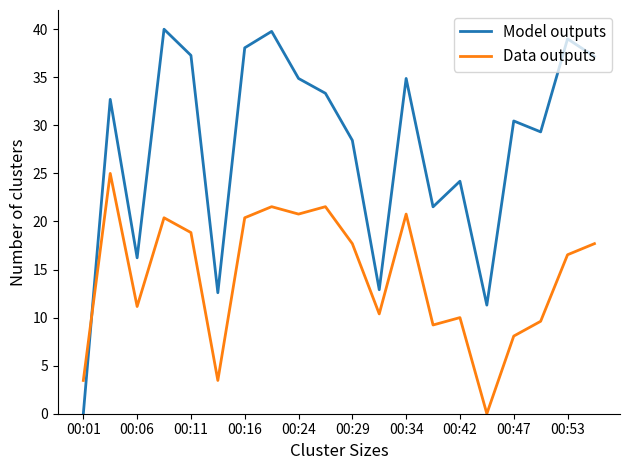

What is the maximum value shown in the chart?

40.0